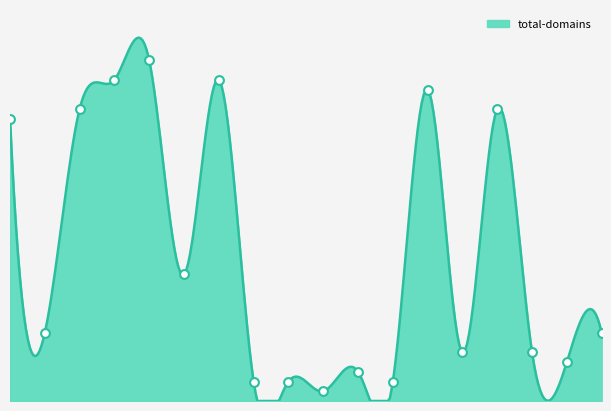

What is the change in value from Tucows.com Co. to IONOS SE?

-2